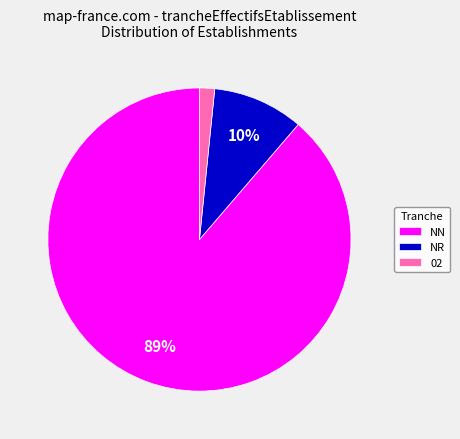

To the nearest percent, what portion does NR represent?

10%